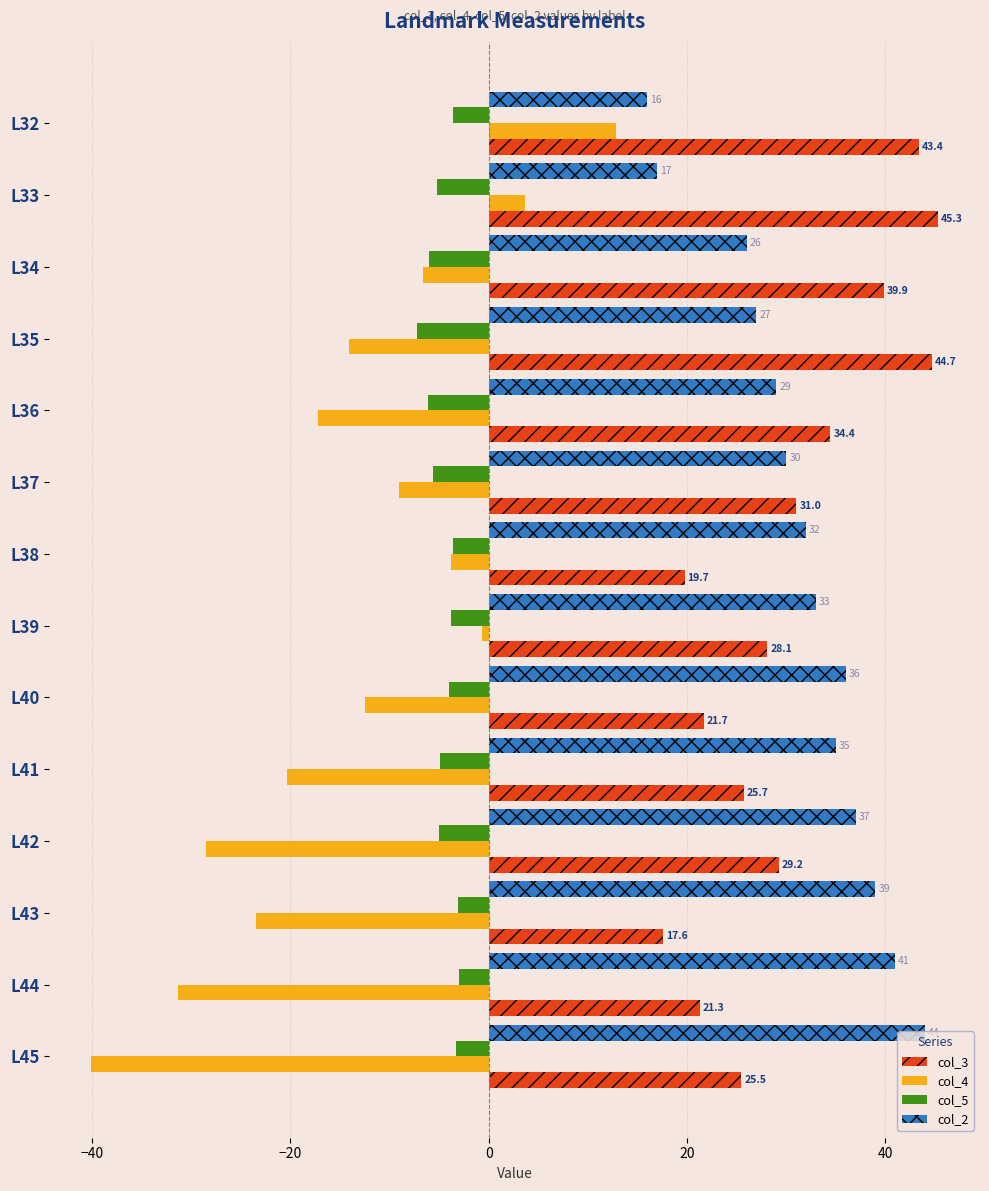

How many values in the col_4 series exceed -12?

6